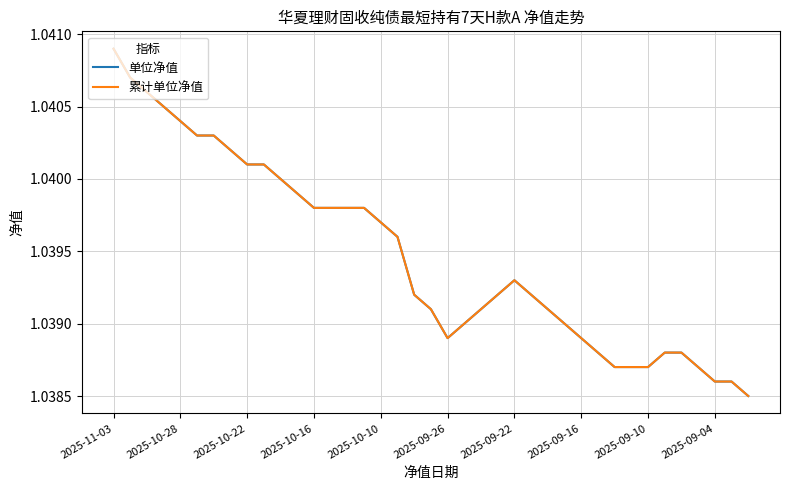

Does the chart have visible grid lines?

Yes